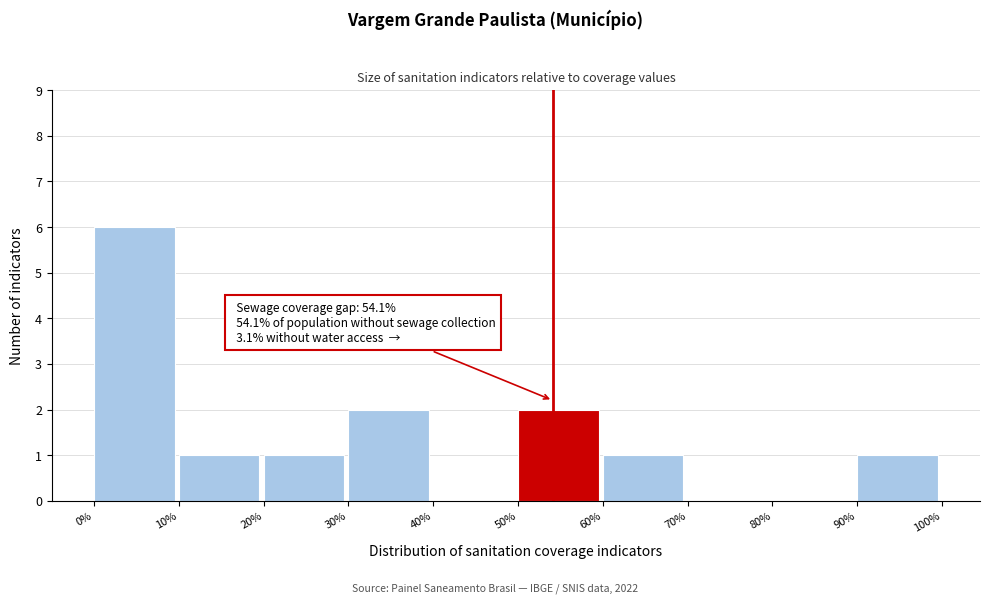

Reading right to left, extract all data points from this chart.

90%=1	80%=0	70%=0	60%=1	50%=2	40%=0	30%=2	20%=1	10%=1	0%=6